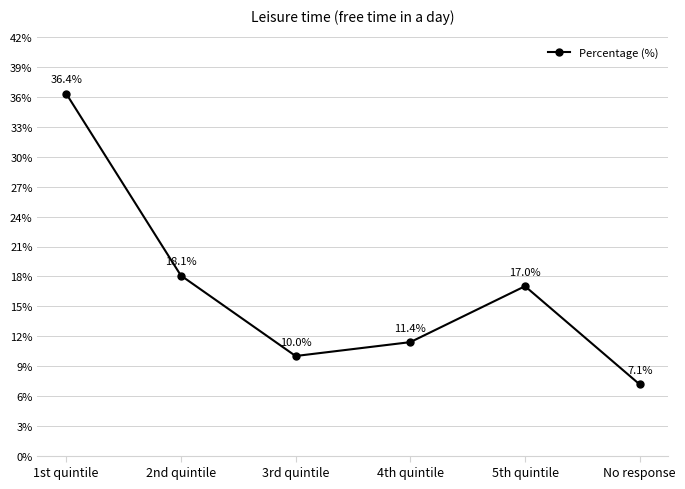

Reading left to right, transcribe all the data shown in this chart.

36.4	18.1	10.0	11.4	17.0	7.1